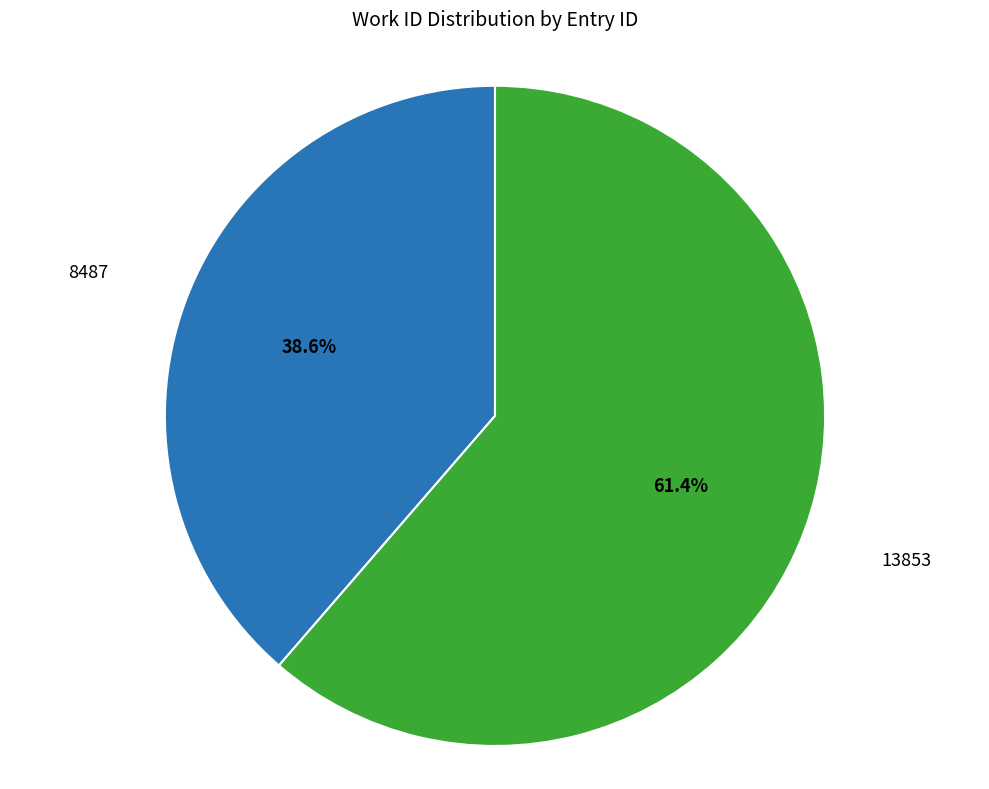

How many slices are in this pie chart?

2